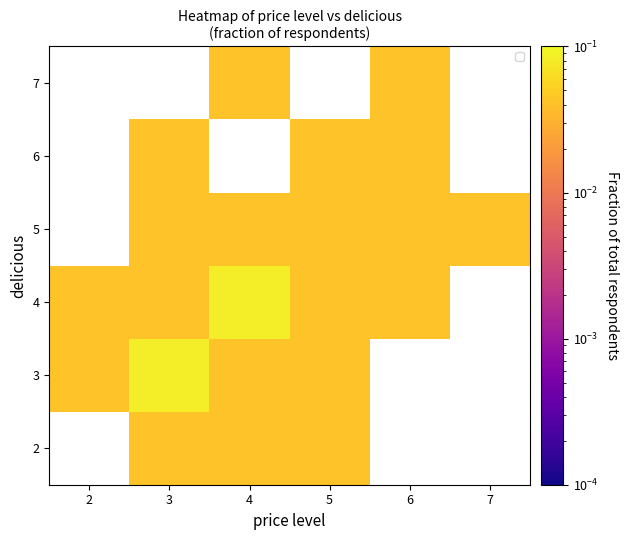

At which label does 7 reach its peak?

4